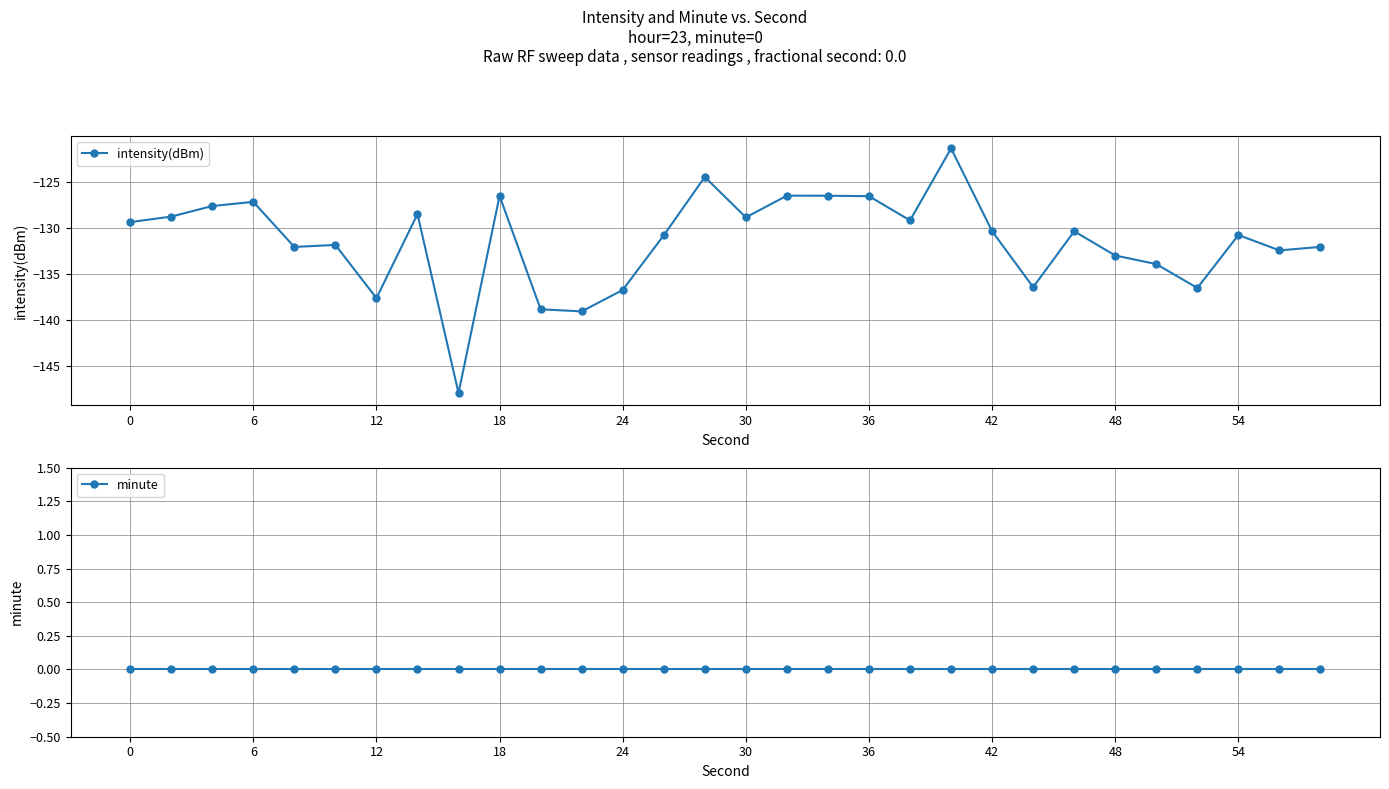

True or false: minute and intensity(dBm) intersect in this chart.

False